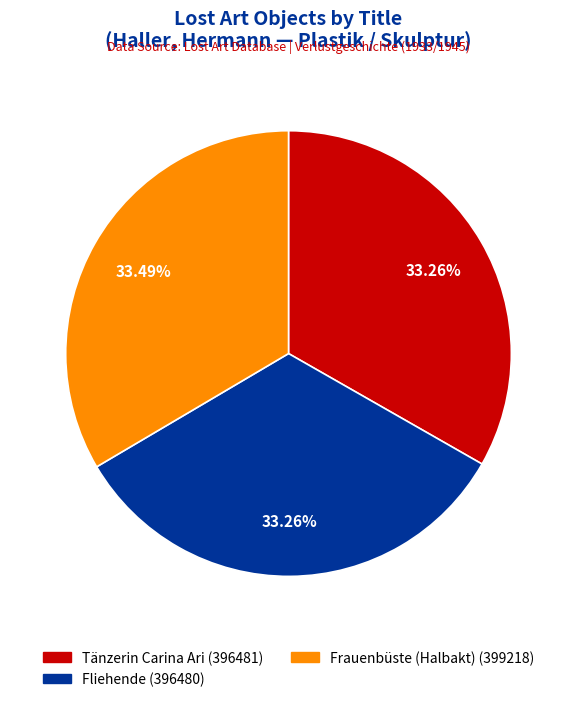

What percentage is NOT represented by Frauenbüste (Halbakt)?

66.5%